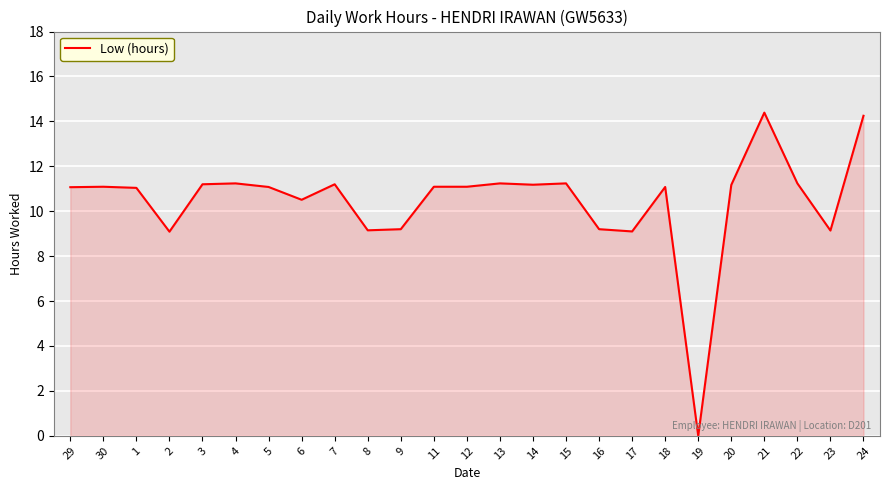

What is the greatest value displayed?

14.4